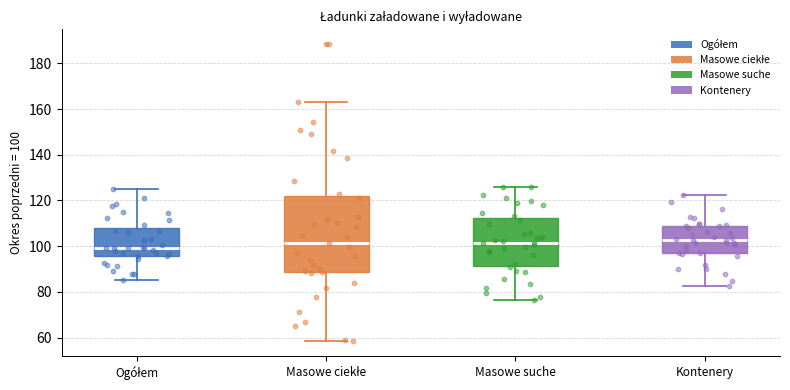

Which box is the tallest, from its lower edge to its upper edge?

Masowe ciekłe